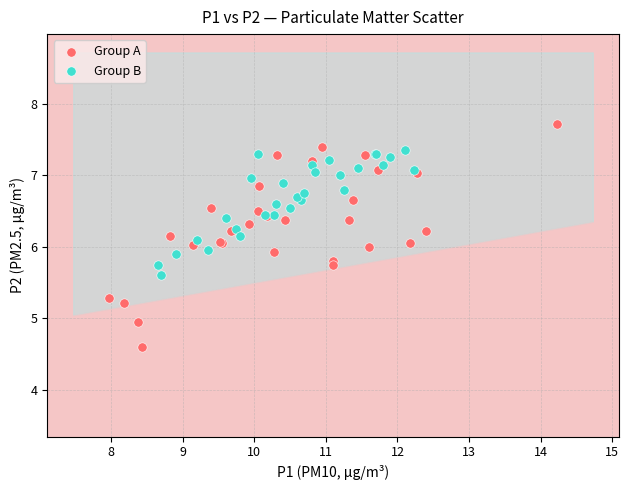

Which series reaches the minimum Y coordinate?

Group A